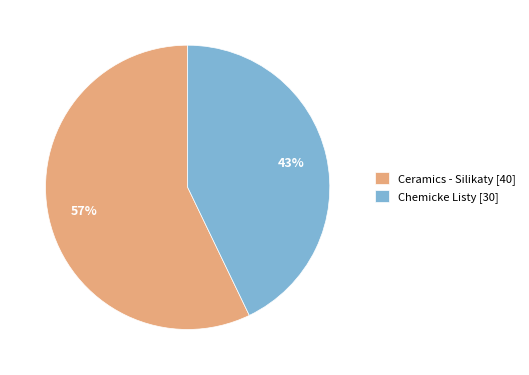

Which slice is the largest?

Ceramics - Silikaty